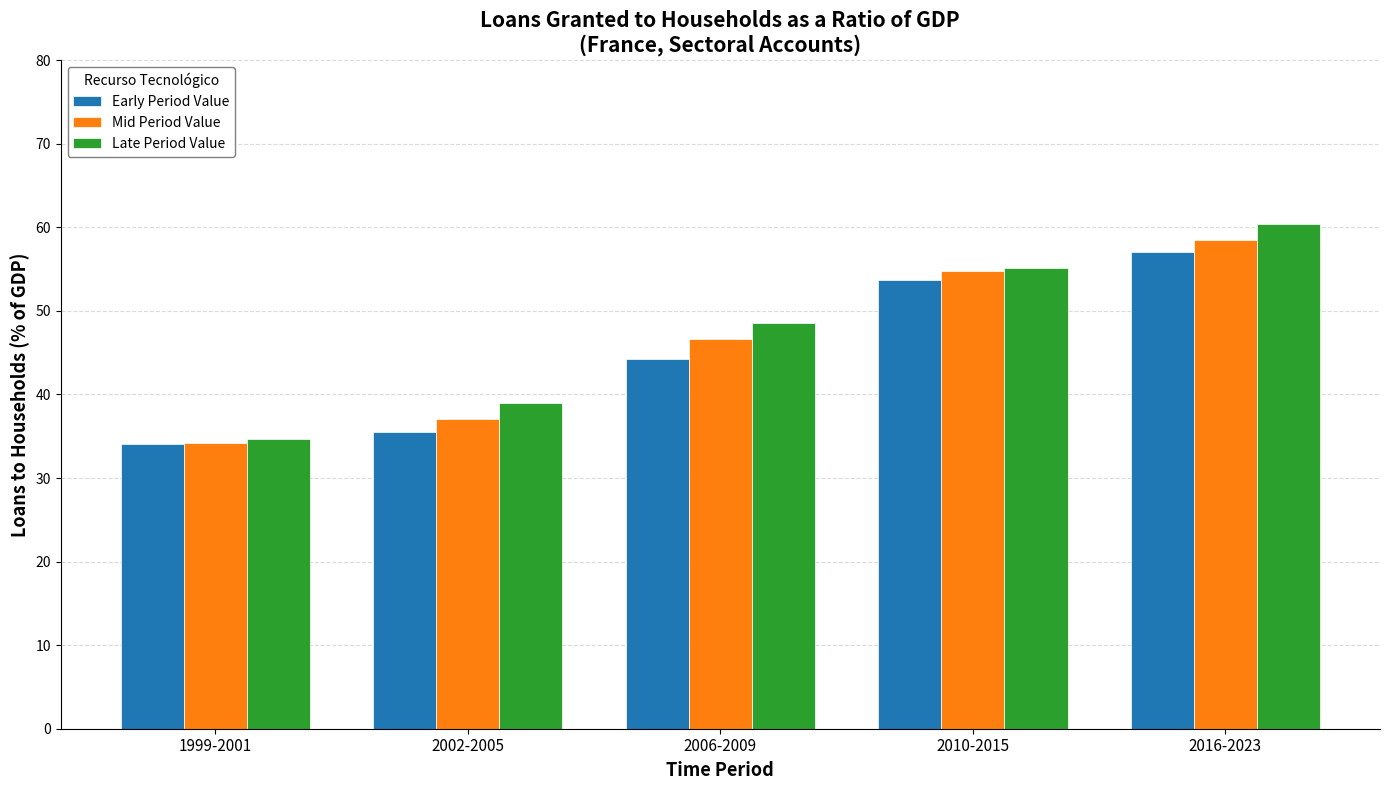

Between 1999-2001 and 2016-2023, which series saw the biggest shift?

Late Period Value